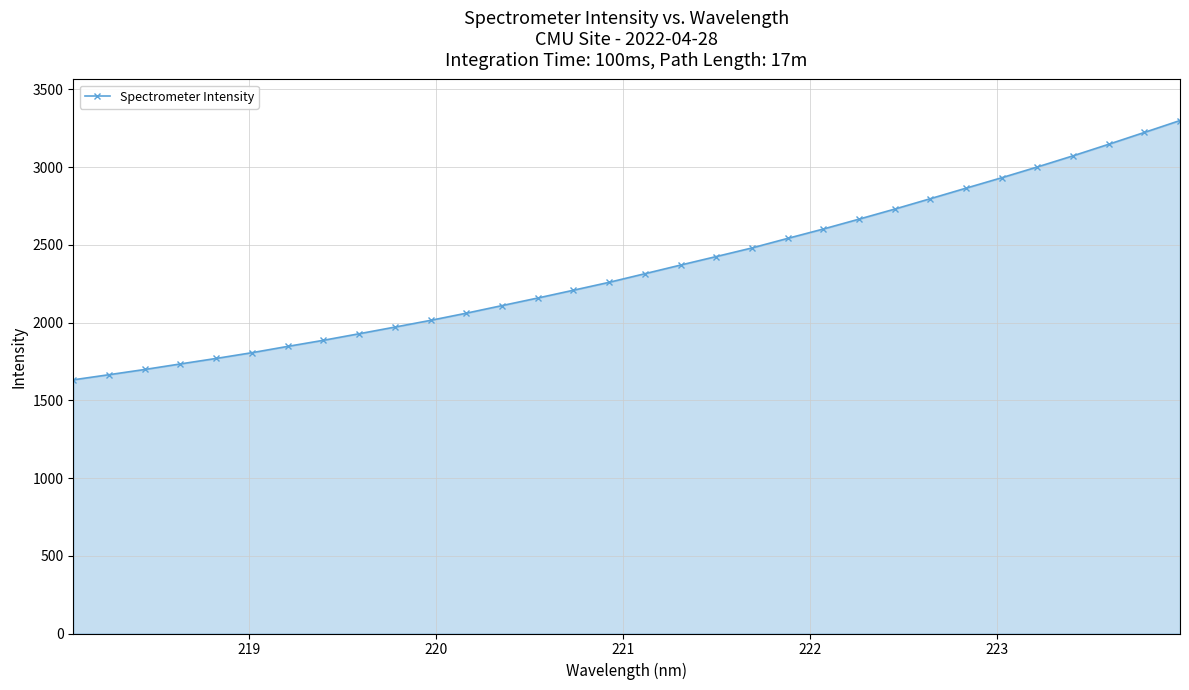

What is the sum of all values?

75225.8